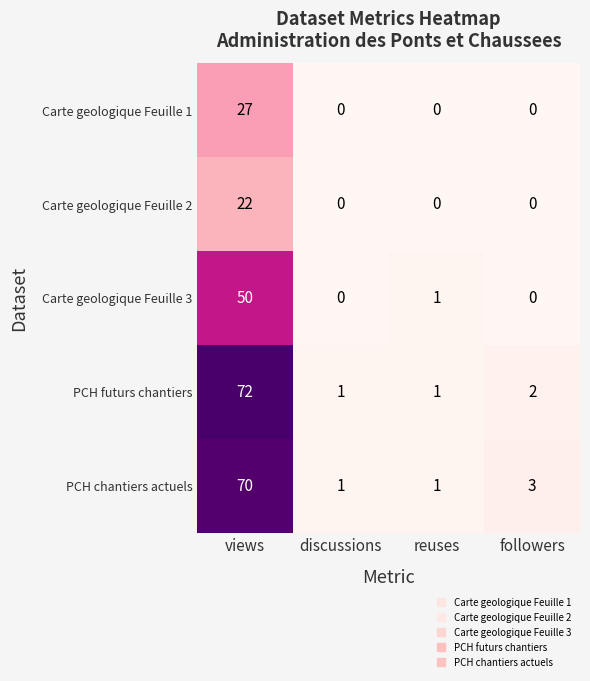

What is the difference between the maximum and second lowest values in the PCH futurs chantiers series?

71